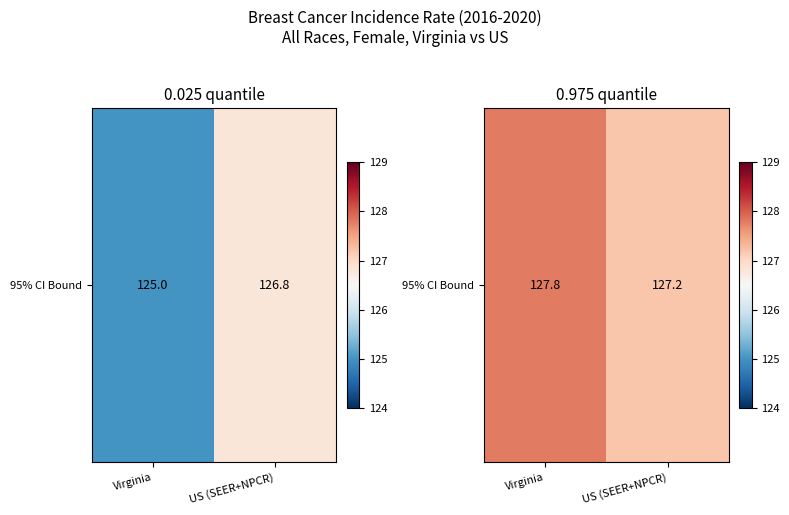

At which label is the value closest to 127?

US (SEER+NPCR)